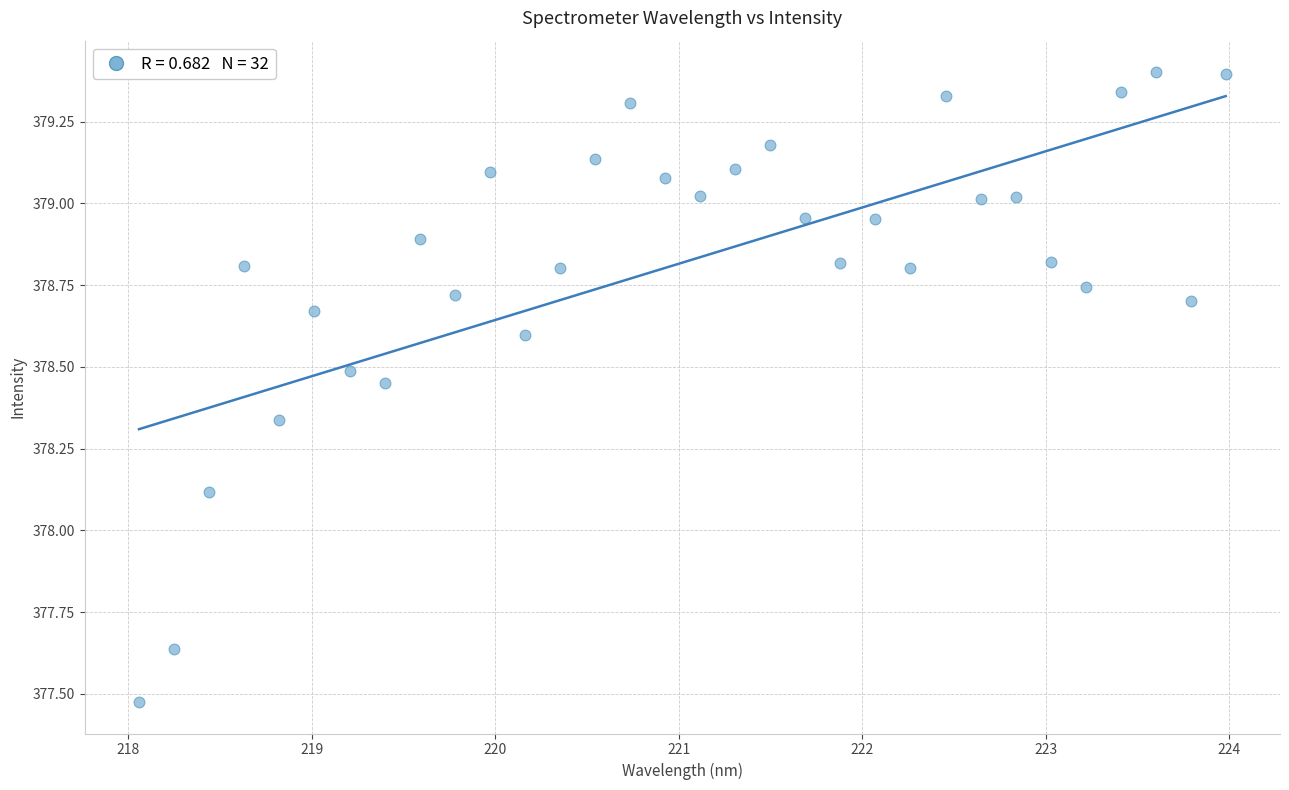

What is the range of X values (max minus min)?

5.9